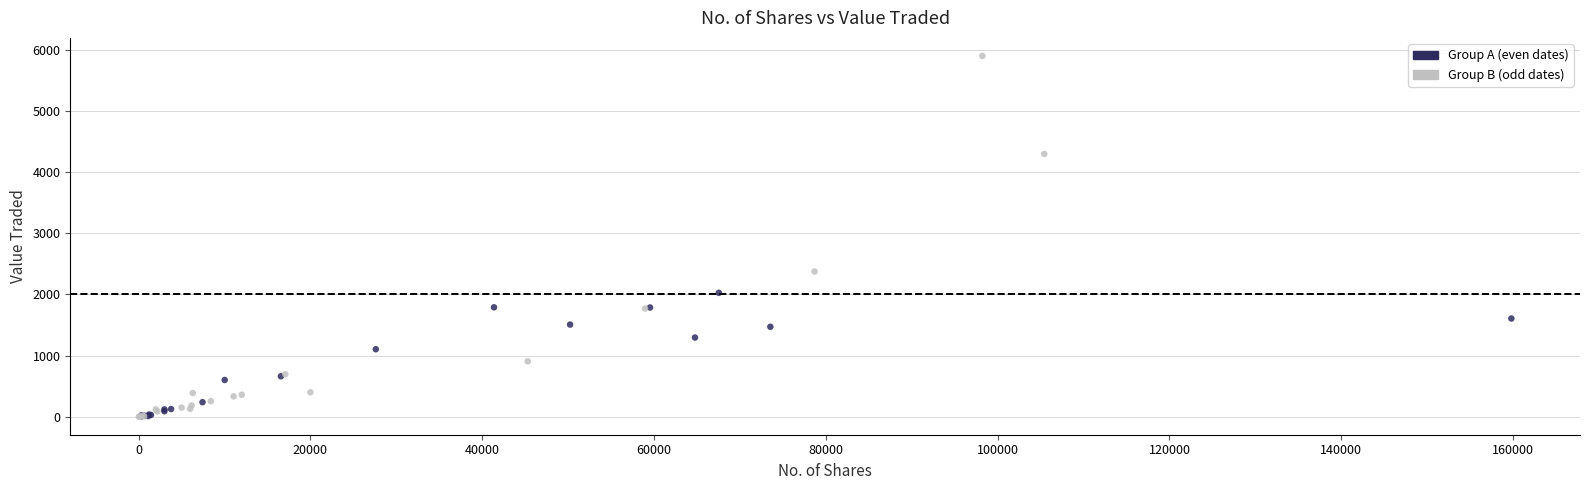

Which series contains the highest Y value?

Group B (odd dates)